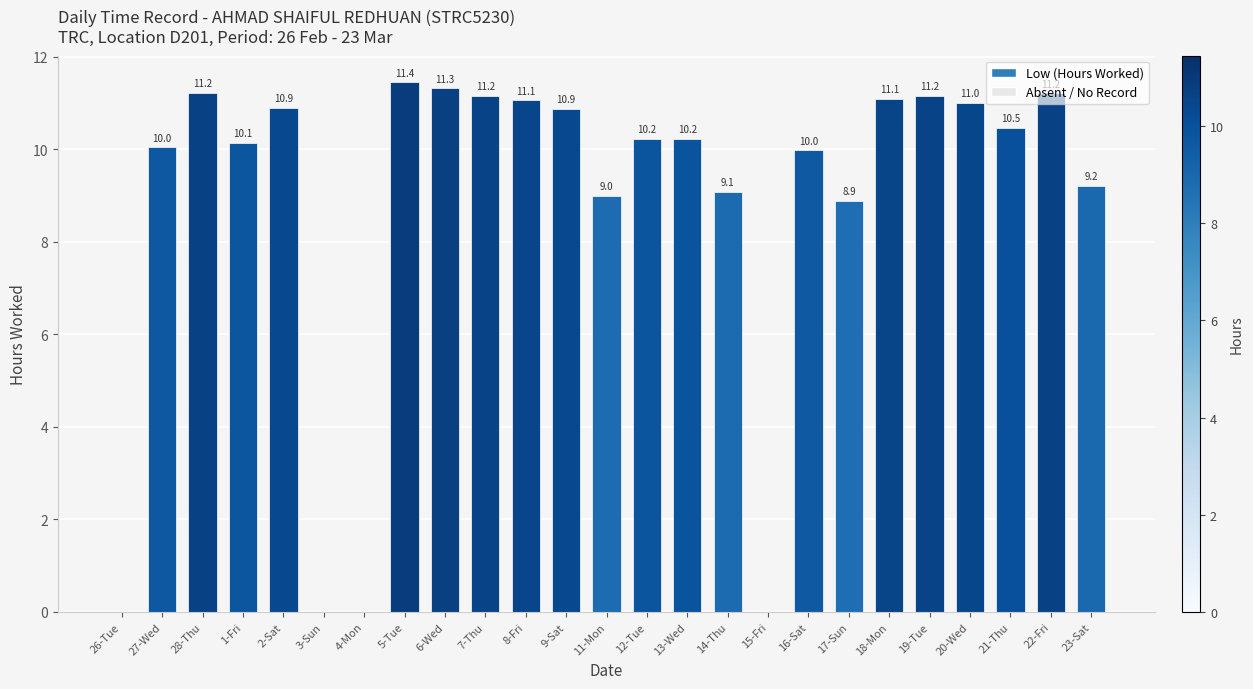

How many data points does each series have?

25